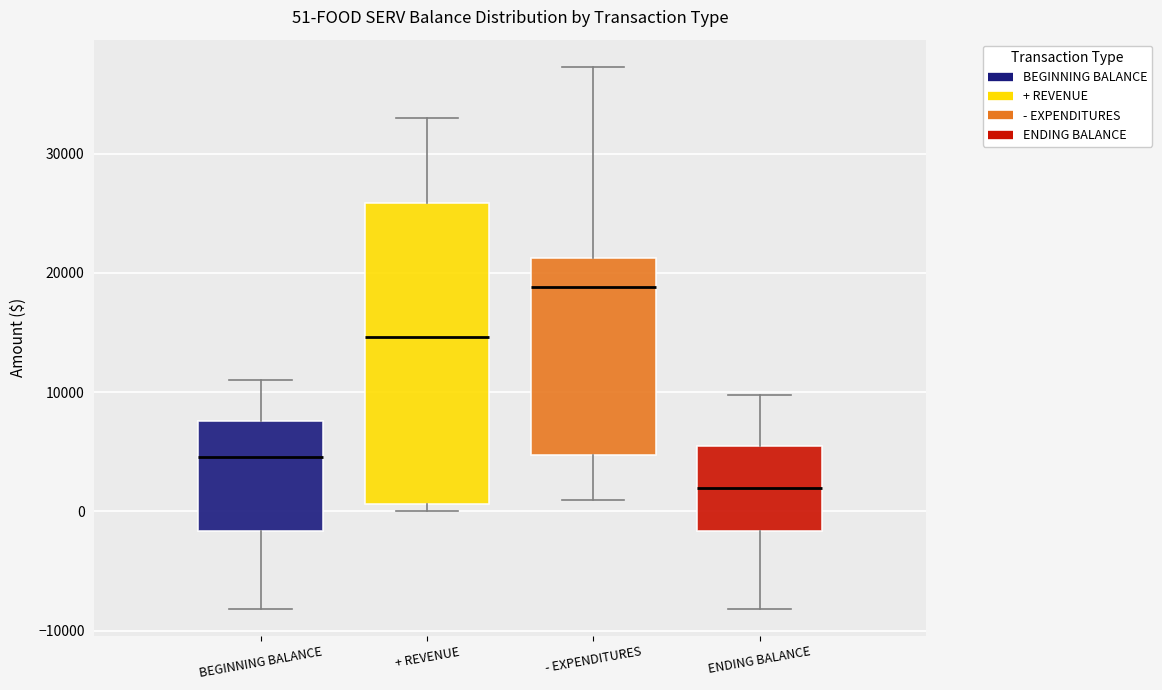

Which box's median line is the highest?

- EXPENDITURES